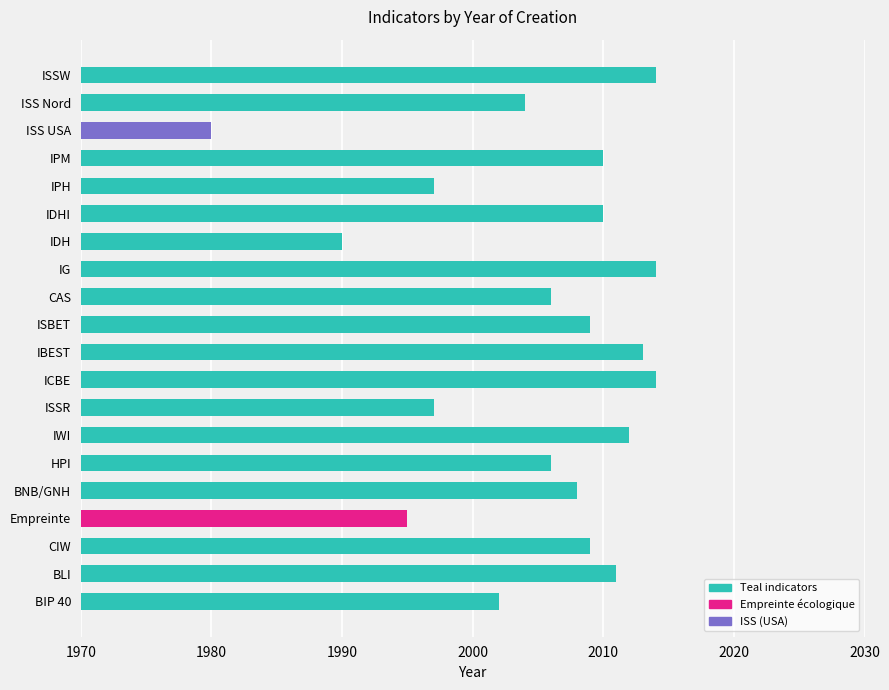

True or false: the data shows 1404 at IG.

False